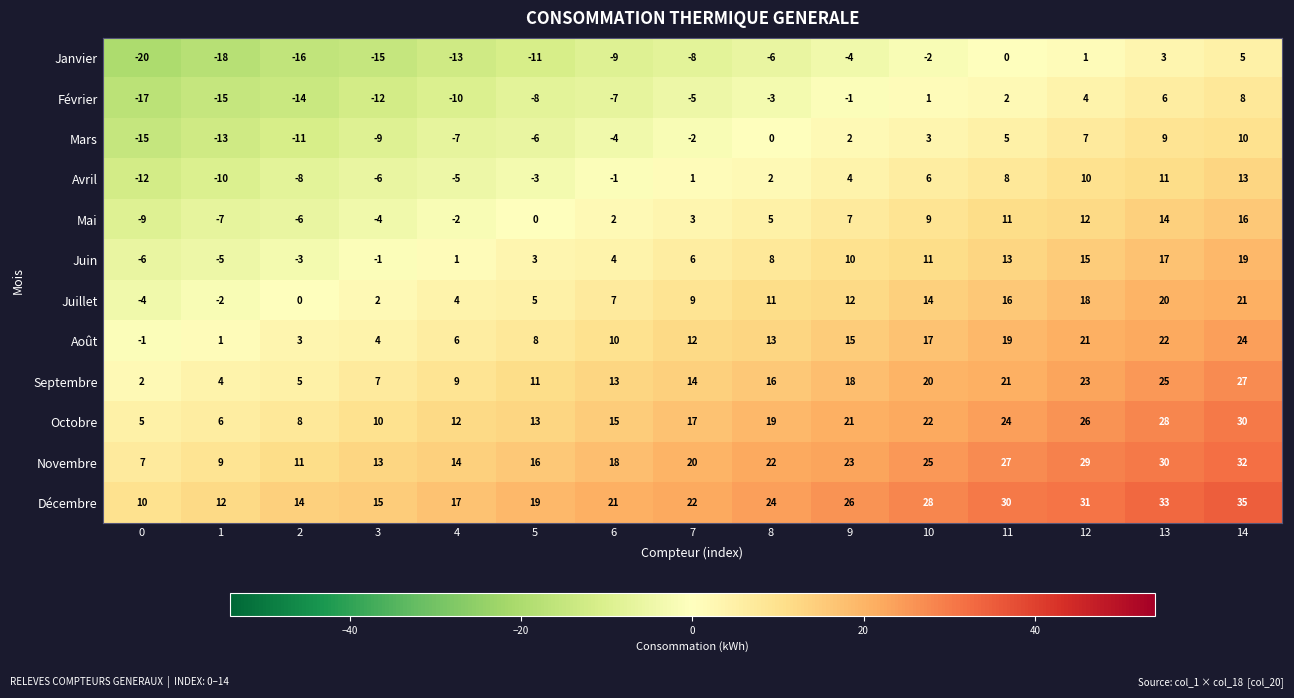

What is the maximum value shown in the chart?

35